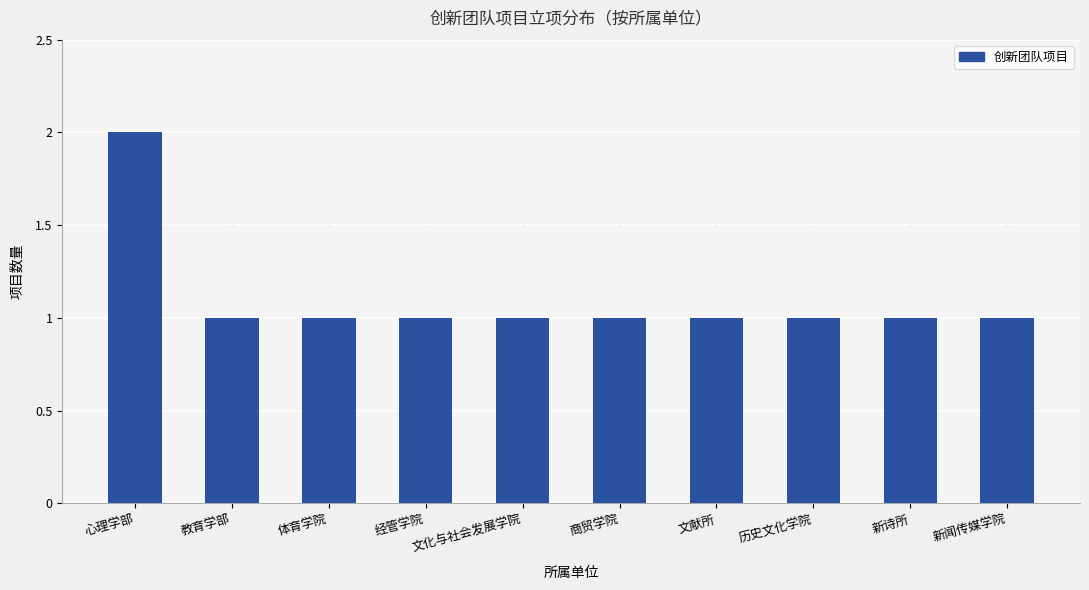

What is the smallest value displayed?

1